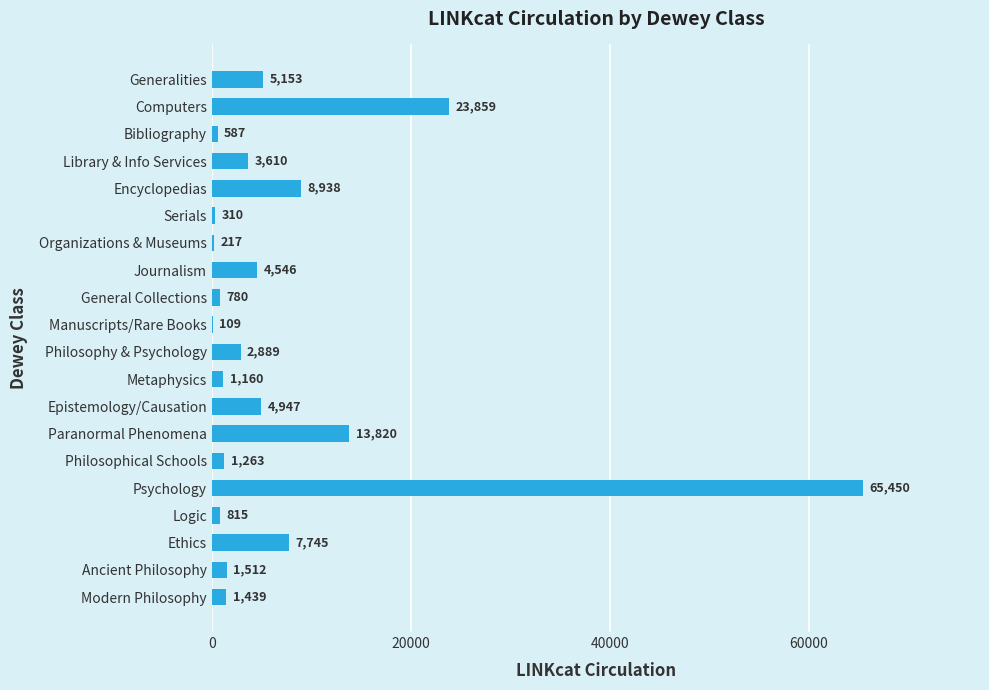

Which label corresponds to the largest value in the chart?

Psychology